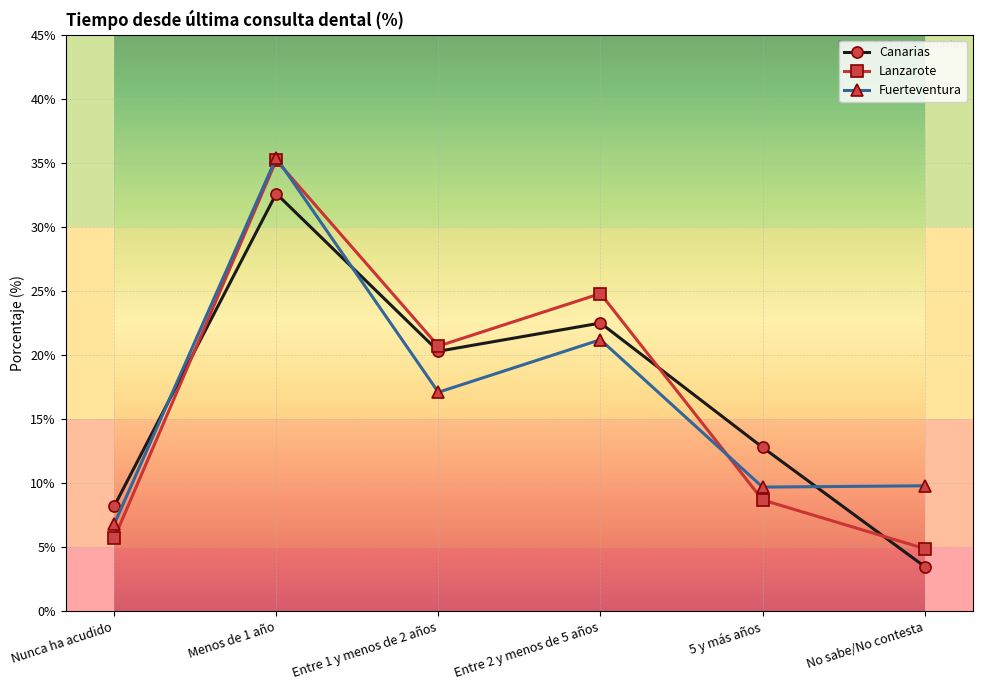

Which label corresponds to the largest value in the chart?

Menos de 1 año